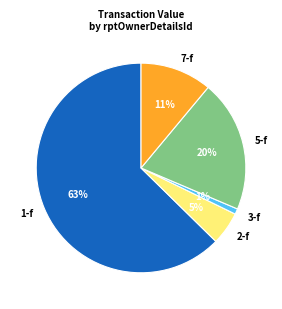

Is it true that 2-f is 5% of the pie?

True